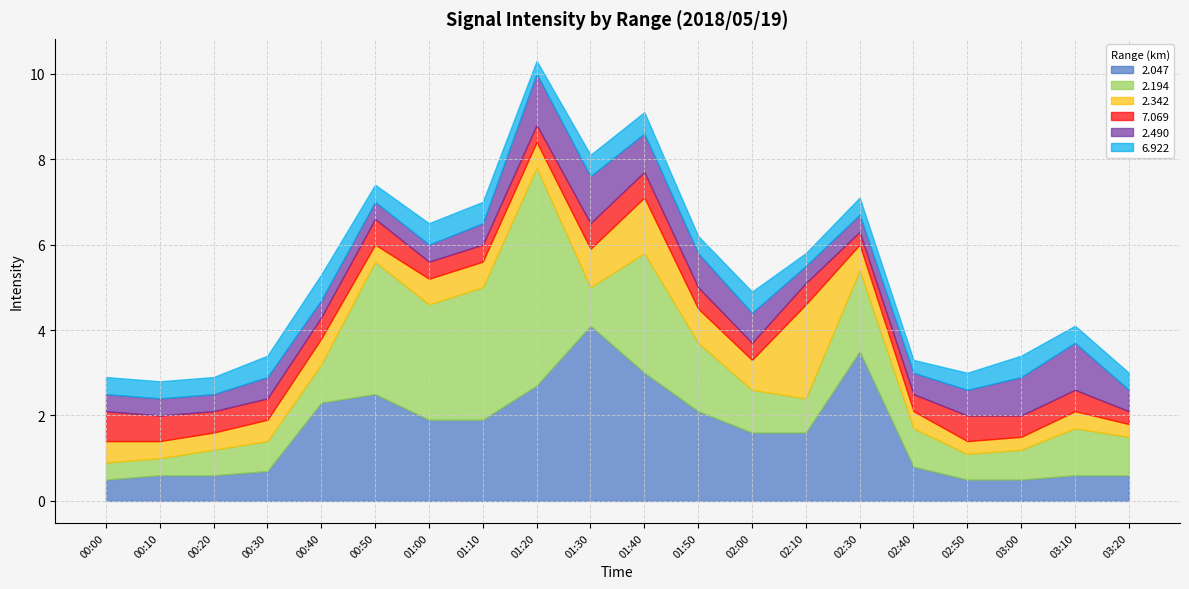

Rank the categories by 2.047 value from highest to lowest.

01:30, 02:30, 01:40, 01:20, 00:50, 00:40, 01:50, 01:00, 01:10, 02:00, 02:10, 02:40, 00:30, 00:10, 00:20, 03:10, 03:20, 00:00, 02:50, 03:00